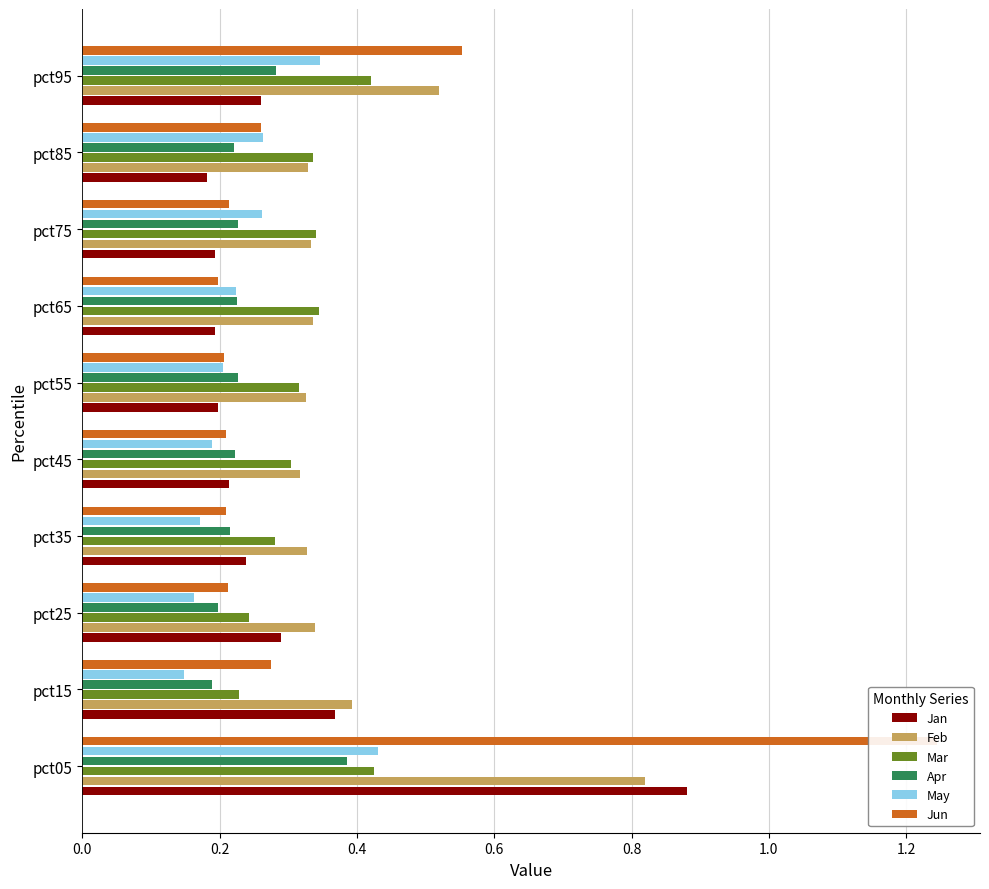

What is the average value of the May series?

0.2